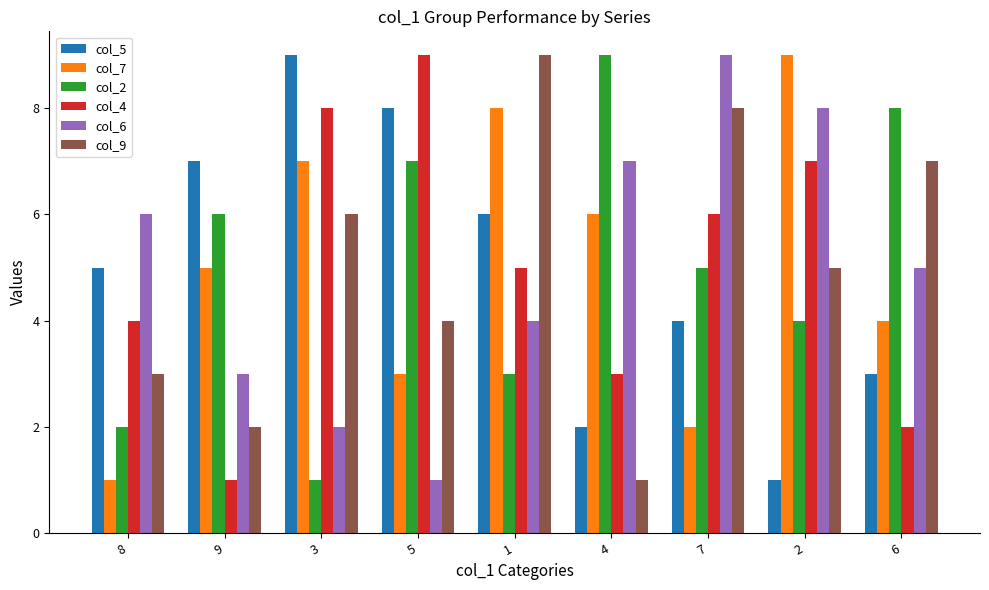

How many bars are there in each group?

6